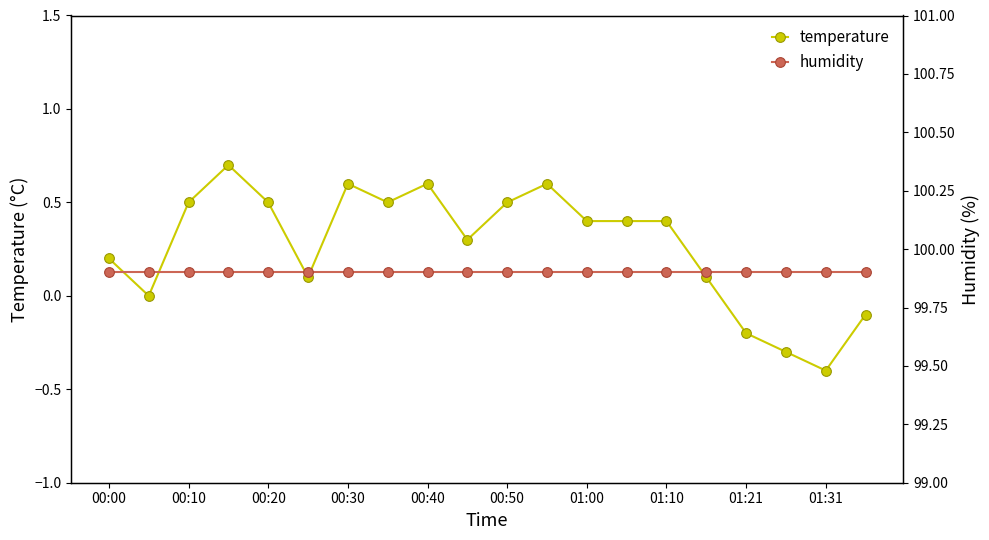

How many lines are shown in the chart?

2